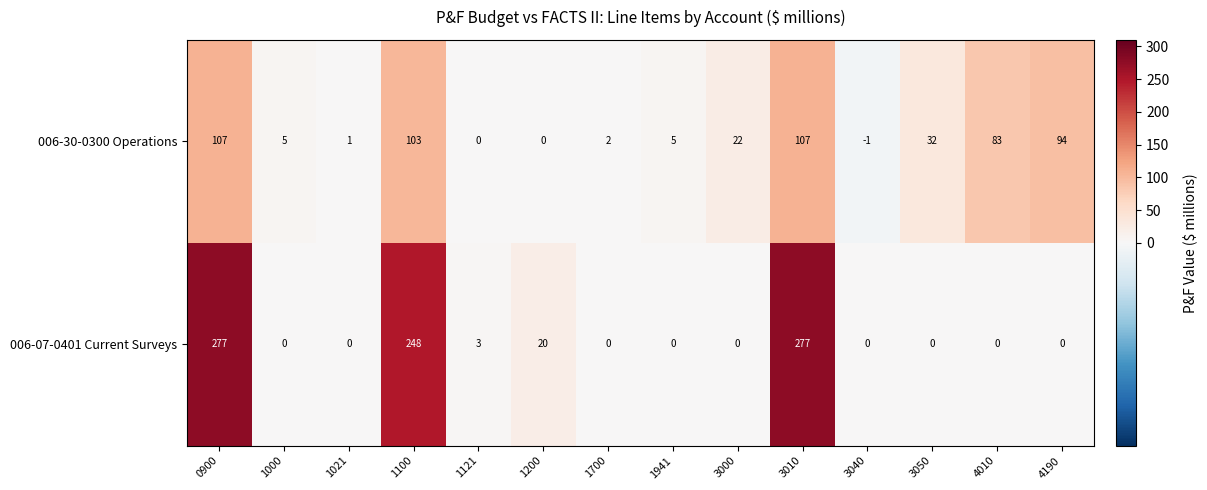

Rank the series by their maximum value, from highest to lowest.

006-07-0401 Current Surveys, 006-30-0300 Operations